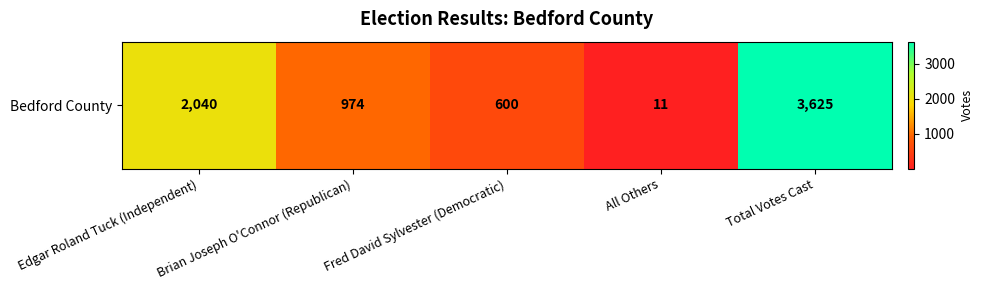

What value does the data have at Fred David Sylvester (Democratic)?

600